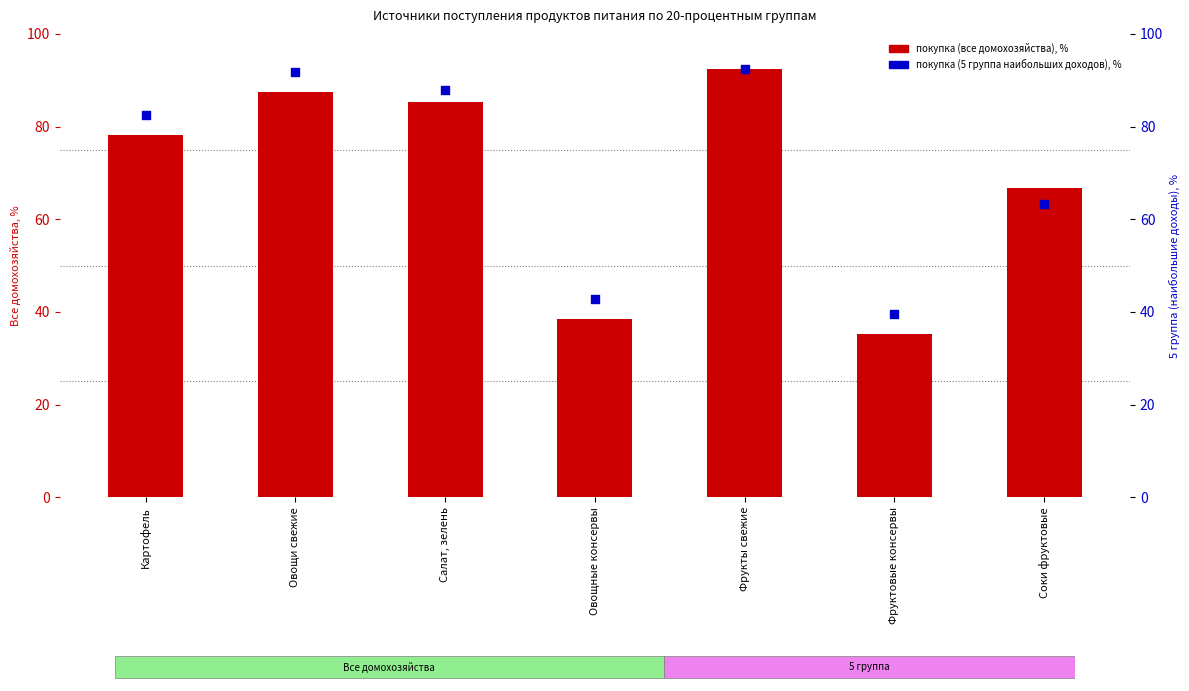

At how many categories does at least one series exceed 55?

5